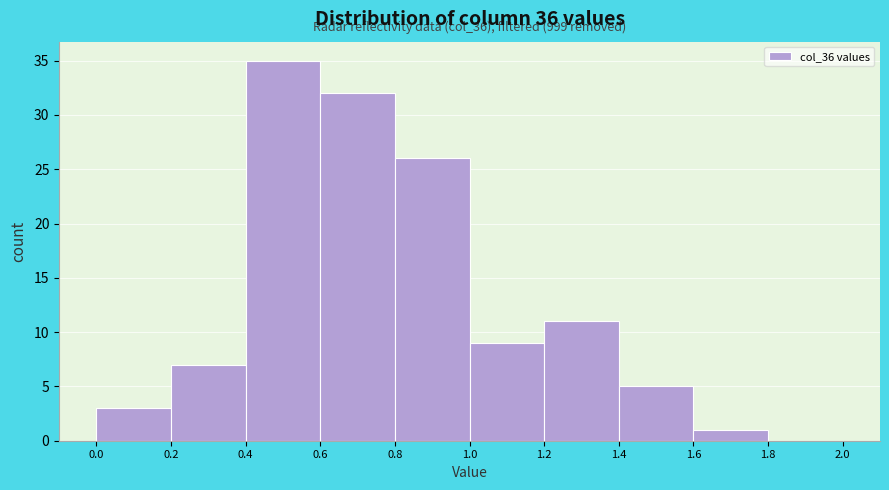

Which range on the x-axis has the tallest bar?

0.4 to 0.6